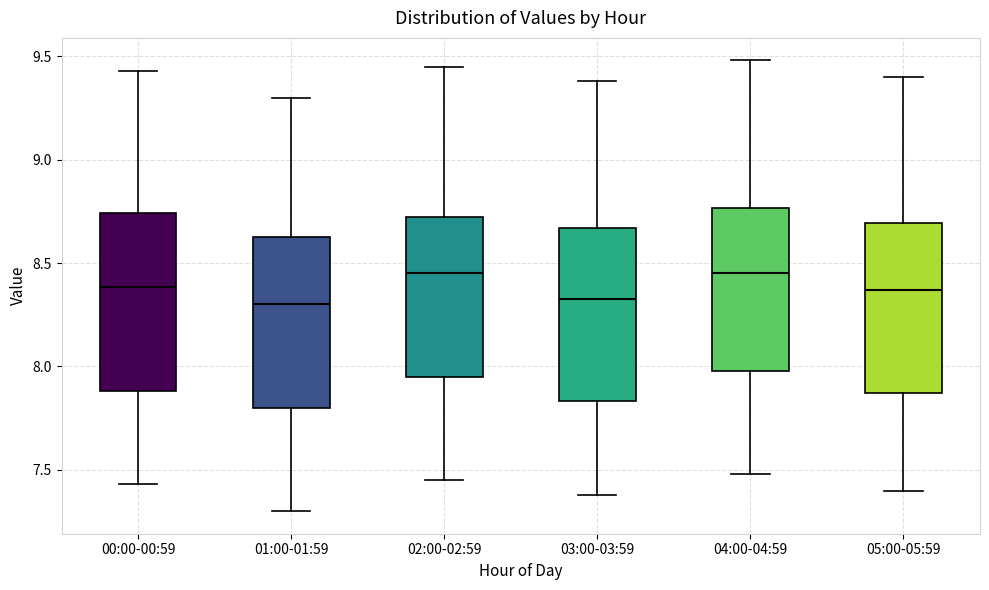

Reading left to right, read every box against the y-axis: the position of its median line, the range the box covers, and the ends of its whiskers. The values are not printed on the chart, so give them approximately, as read against the axis.

00:00-00:59: median 8.40, box 7.90 to 8.75, whiskers 7.45 to 9.45
01:00-01:59: median 8.30, box 7.80 to 8.65, whiskers 7.30 to 9.30
02:00-02:59: median 8.45, box 7.95 to 8.75, whiskers 7.45 to 9.45
03:00-03:59: median 8.35, box 7.85 to 8.65, whiskers 7.40 to 9.40
04:00-04:59: median 8.45, box 8.00 to 8.75, whiskers 7.50 to 9.50
05:00-05:59: median 8.35, box 7.85 to 8.70, whiskers 7.40 to 9.40